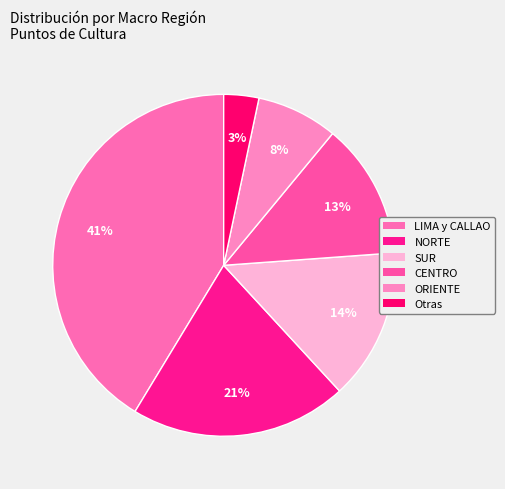

Which slice is the largest?

LIMA y CALLAO